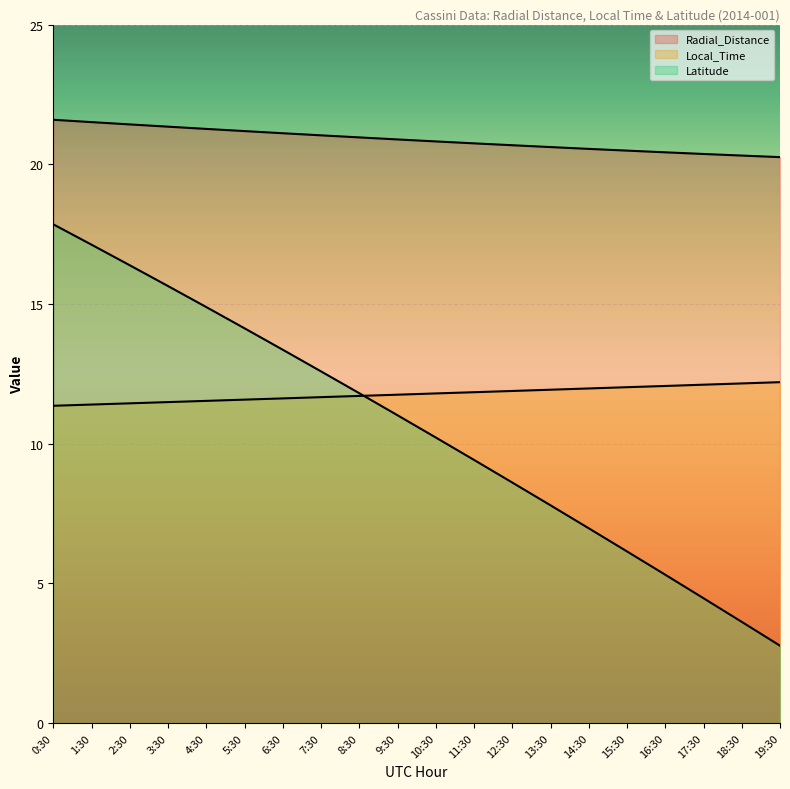

List the labels in order of Latitude value, largest first.

0:30, 1:30, 2:30, 3:30, 4:30, 5:30, 6:30, 7:30, 8:30, 9:30, 10:30, 11:30, 12:30, 13:30, 14:30, 15:30, 16:30, 17:30, 18:30, 19:30